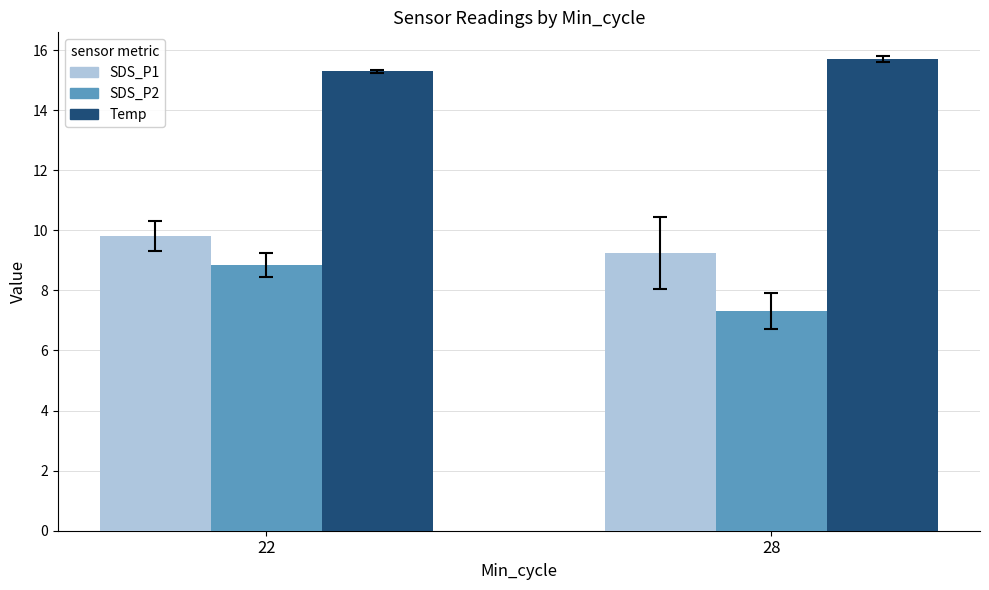

The value of SDS_P1 at 28 is 6.4. True or false?

False